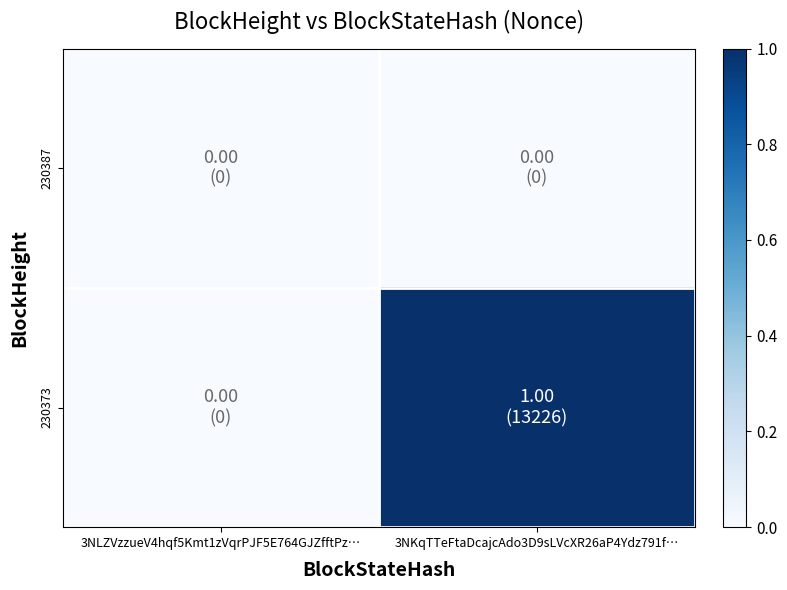

List the series in order of their peak value, lowest first.

230387, 230373